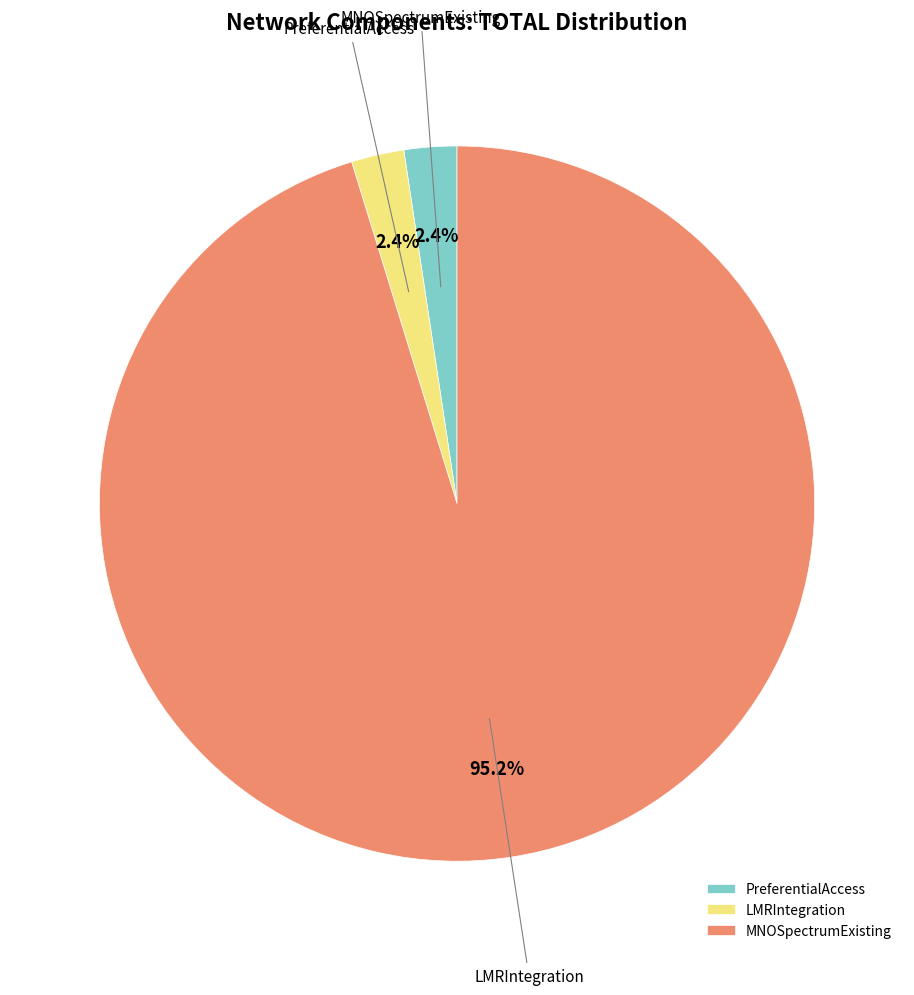

What percentage is the LMRIntegration slice, to the nearest percent?

2%